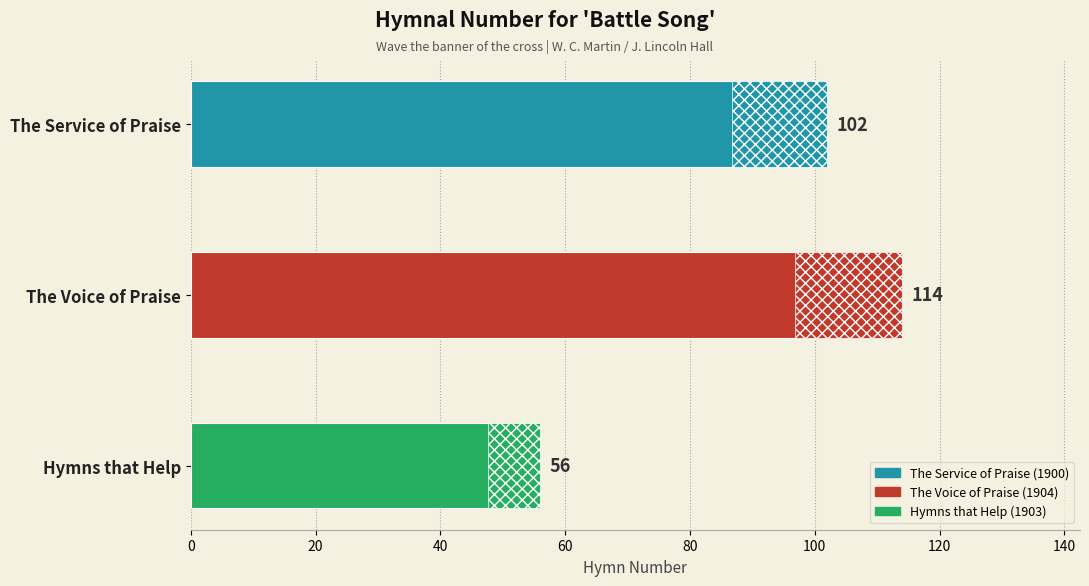

The chart shows a value of 102 at 0. True or false?

True